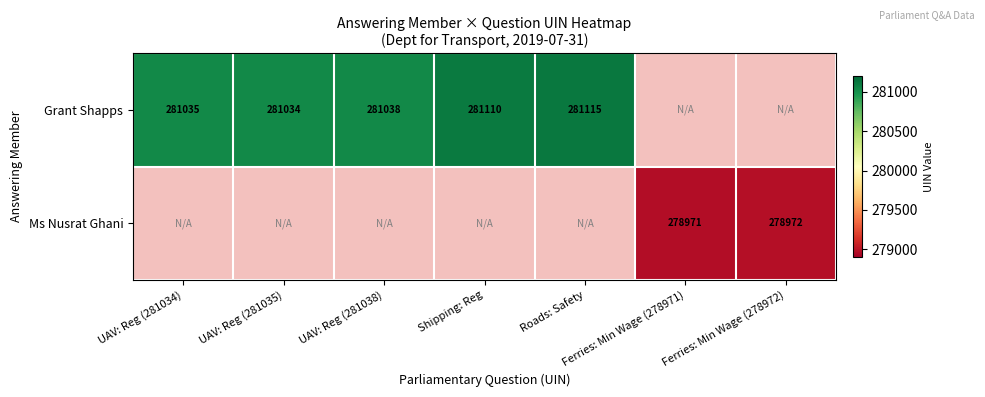

True or false: Grant Shapps has a value of 188744 at Roads: Safety.

False